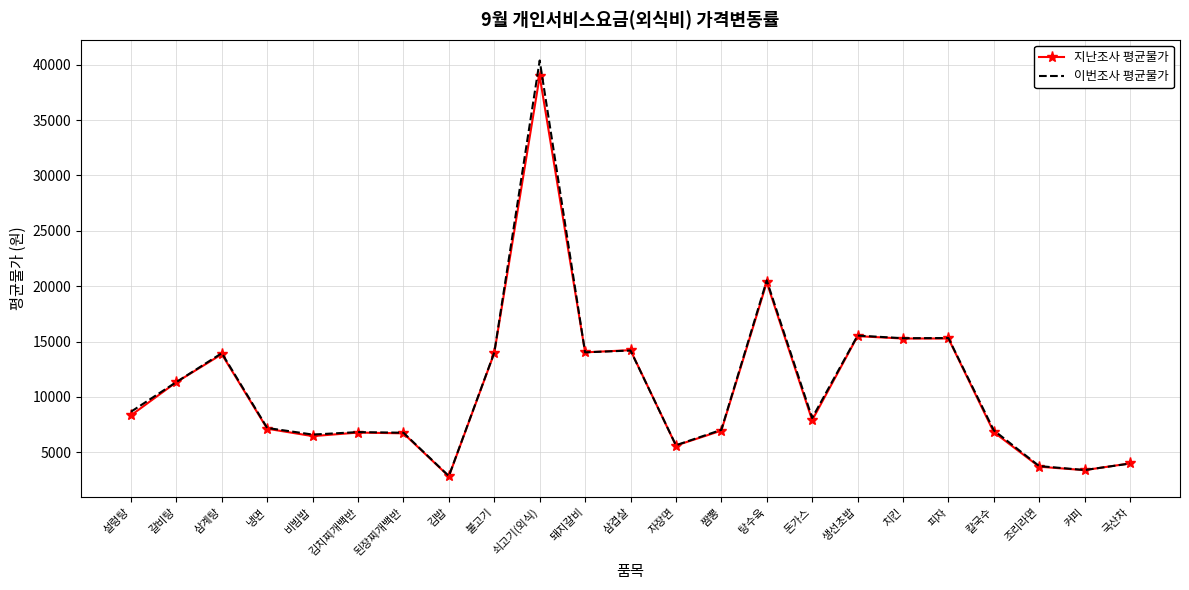

What is the difference between the maximum and minimum values in the 지난조사 평균물가 series?

36143